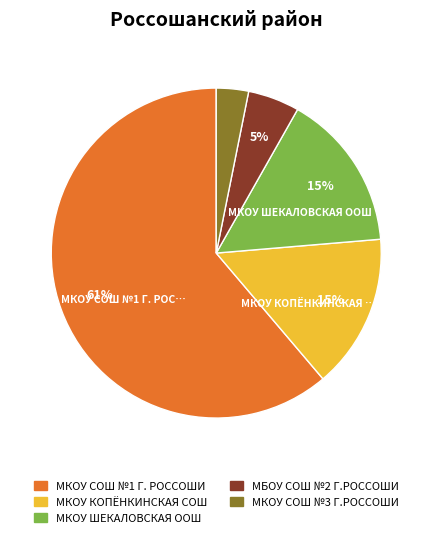

To the nearest percent, what is the average slice percentage?

20%